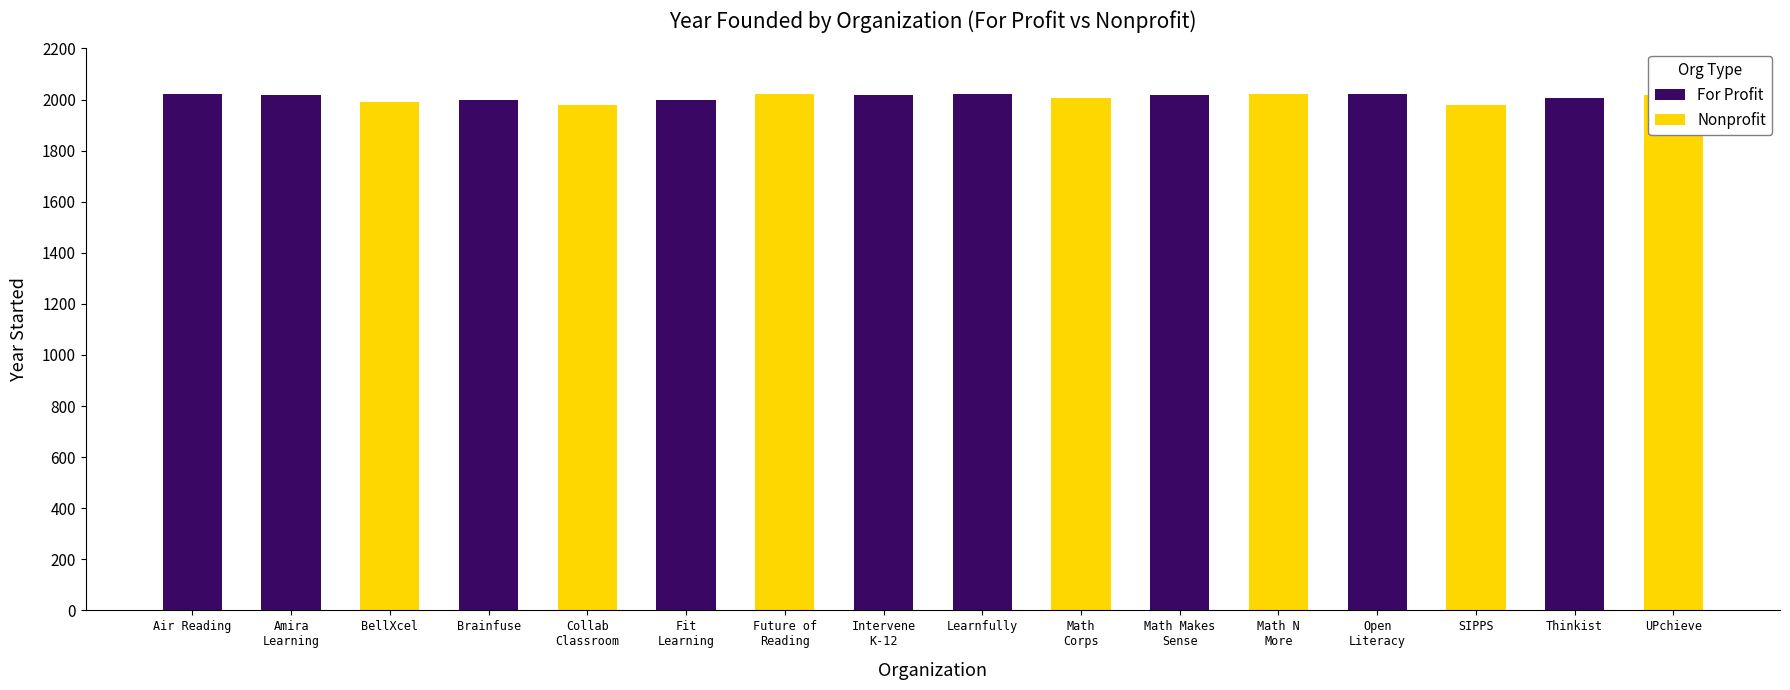

What is the label of the 9th bar from the right?

Intervene
K-12